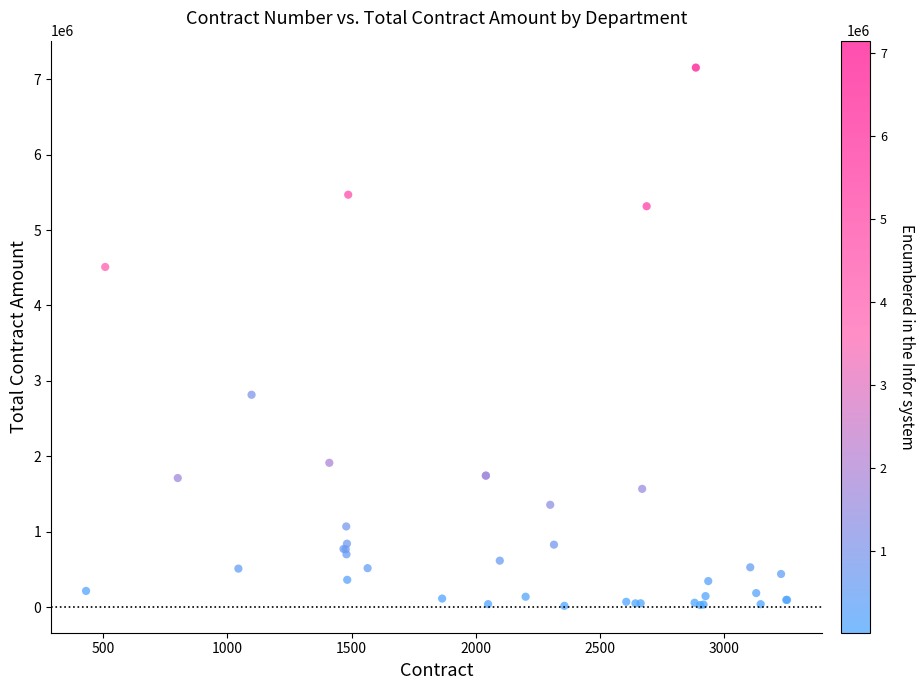

What Y value in the scatter plot is closest to 3586539?

2816842.0